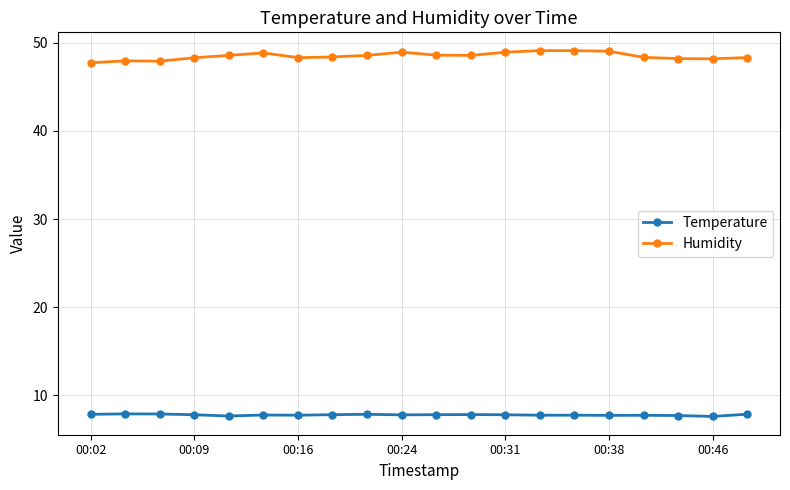

True or false: Temperature has more than 0 points higher than both neighbors.

True